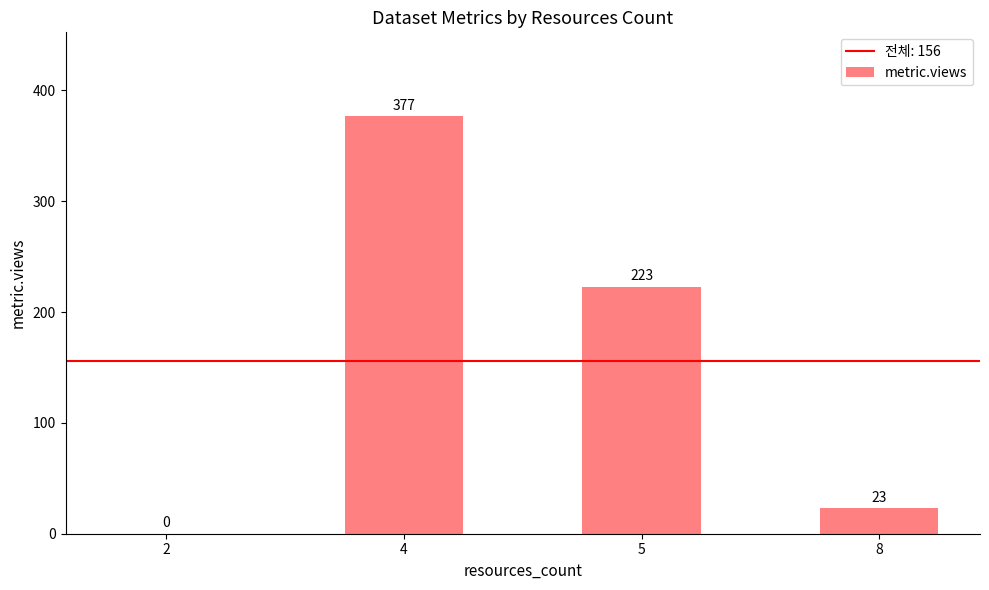

How many distinct data groups are displayed?

1